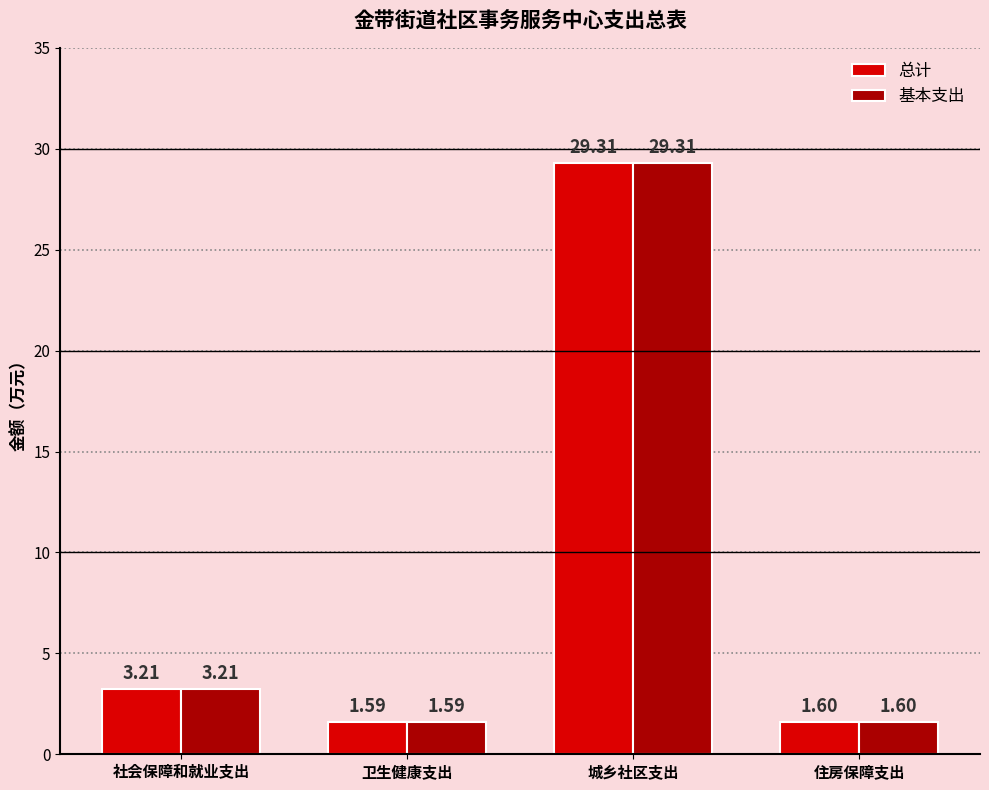

Are the bars horizontal?

No